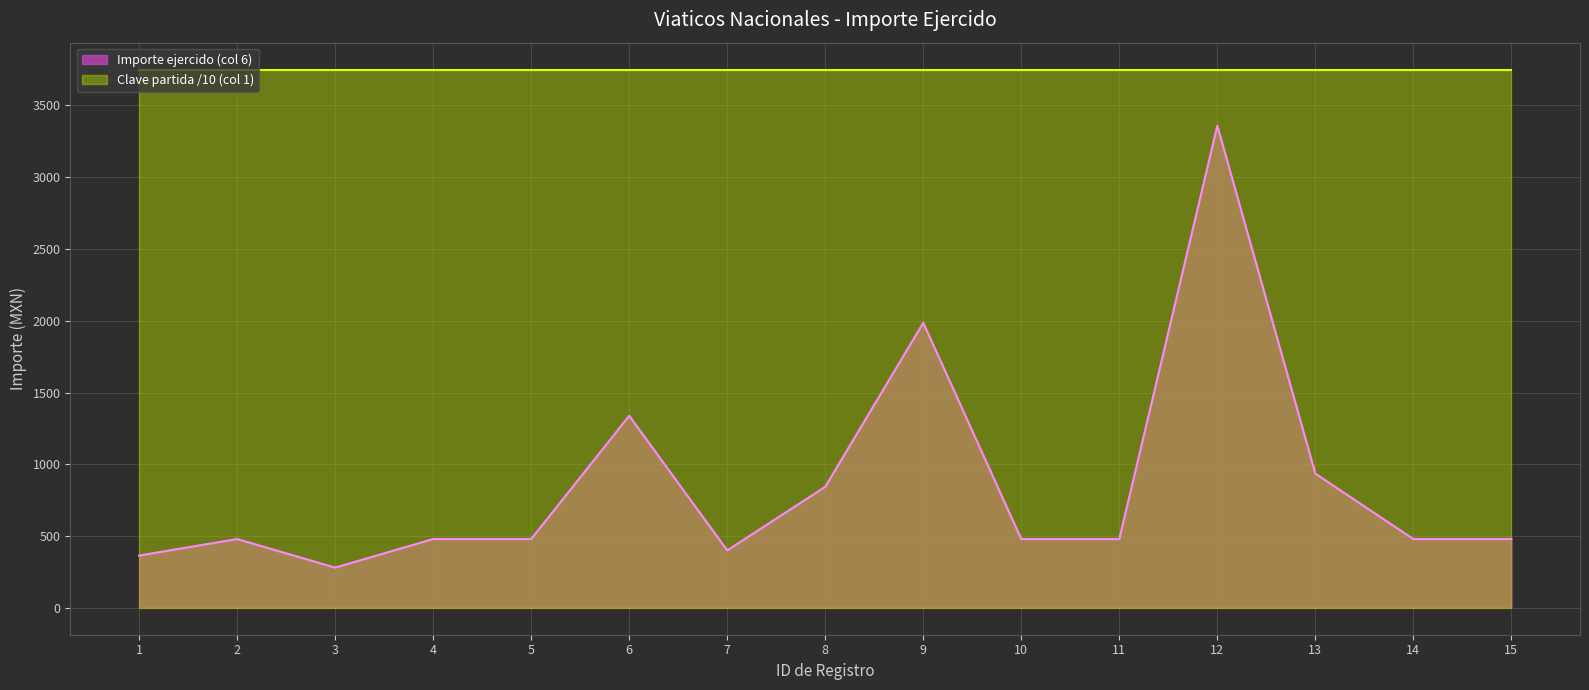

Where is the first local maximum?

2